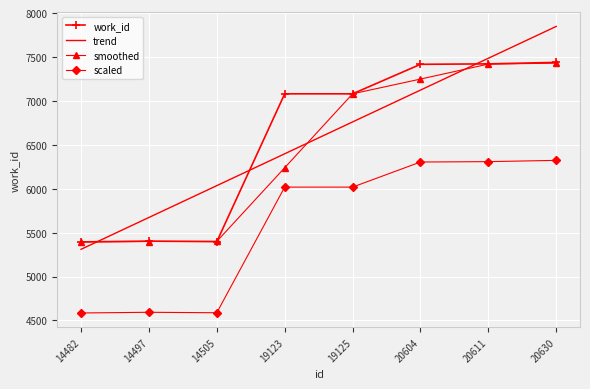

True or false: trend has a value of 8034.6 at 14505.

False